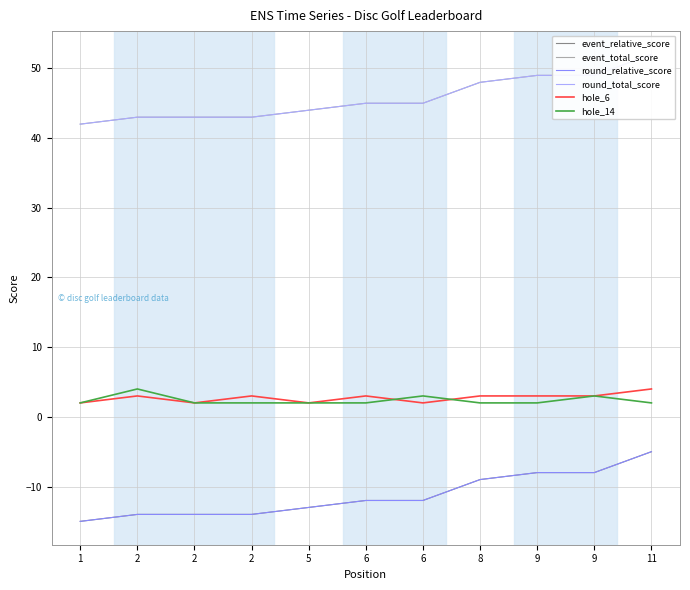

What is the value of the event_relative_score point at the 7th from the left?

-12